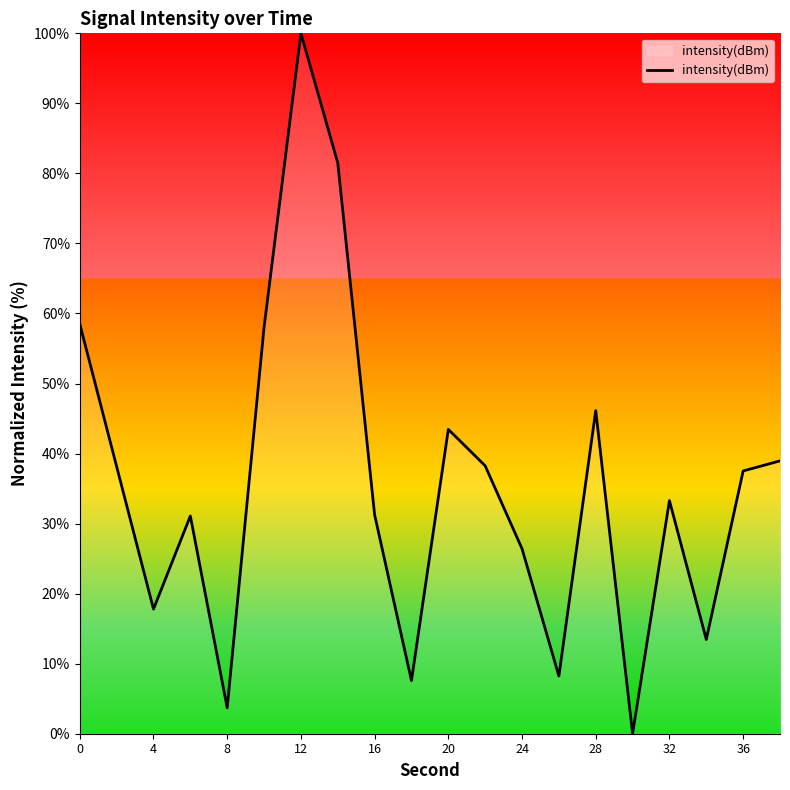

What is the maximum value shown in the chart?

100.0